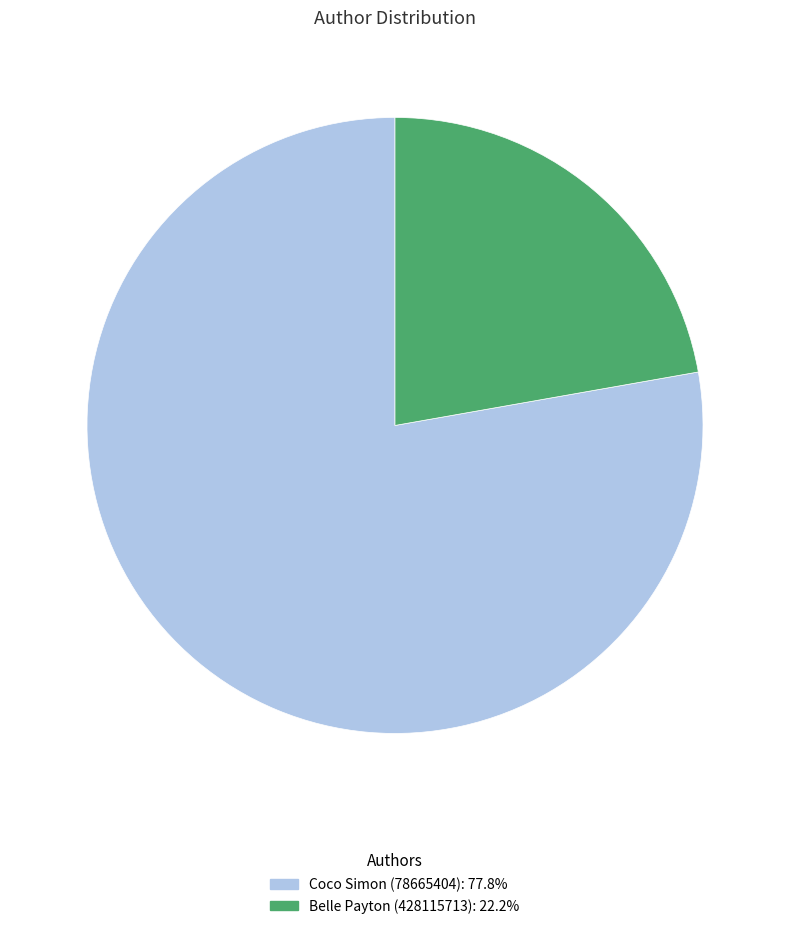

True or false: Belle Payton accounts for 27% of the total.

False